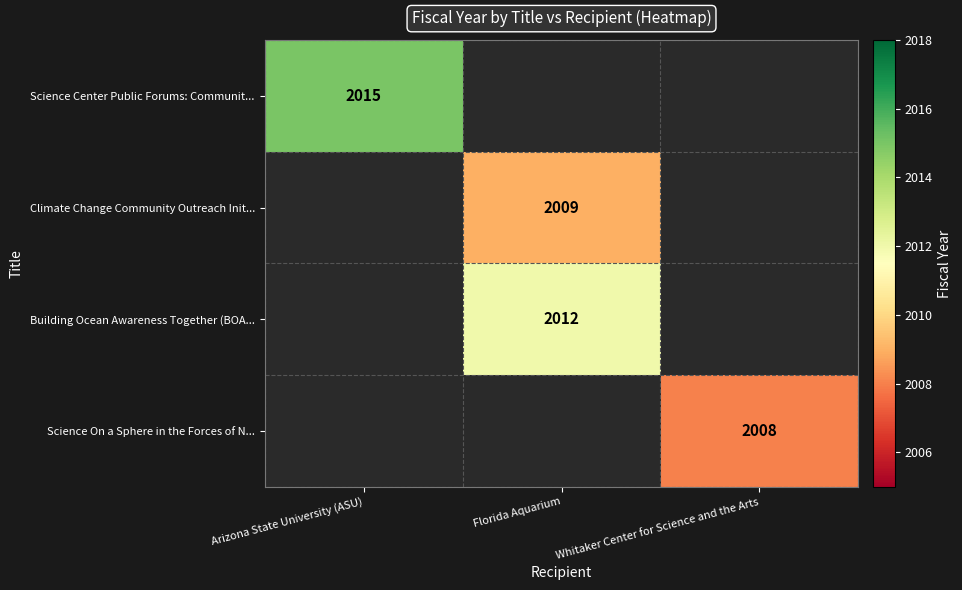

True or false: Climate Change Community Outreach Init... has a value of 490 at Florida Aquarium.

False